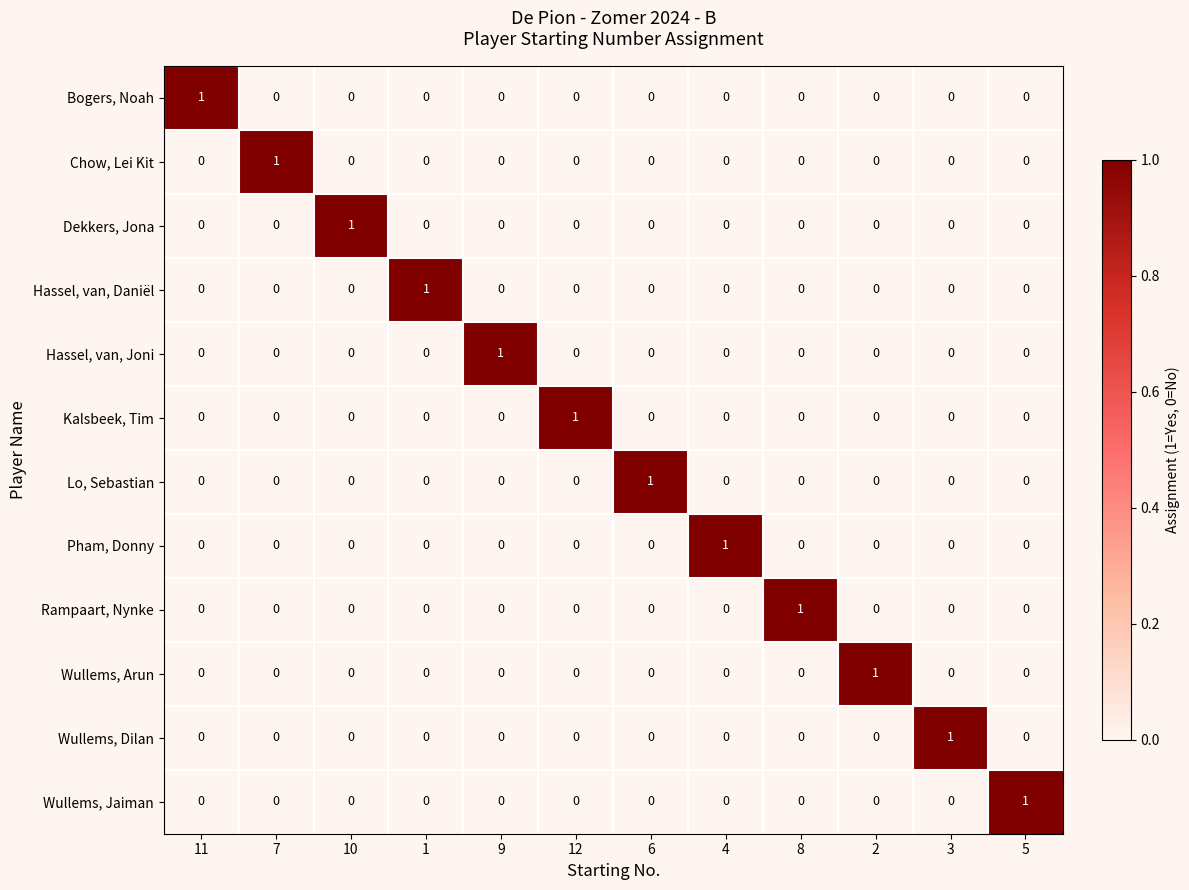

How many Dekkers, Jona values are between 0 and 1?

12